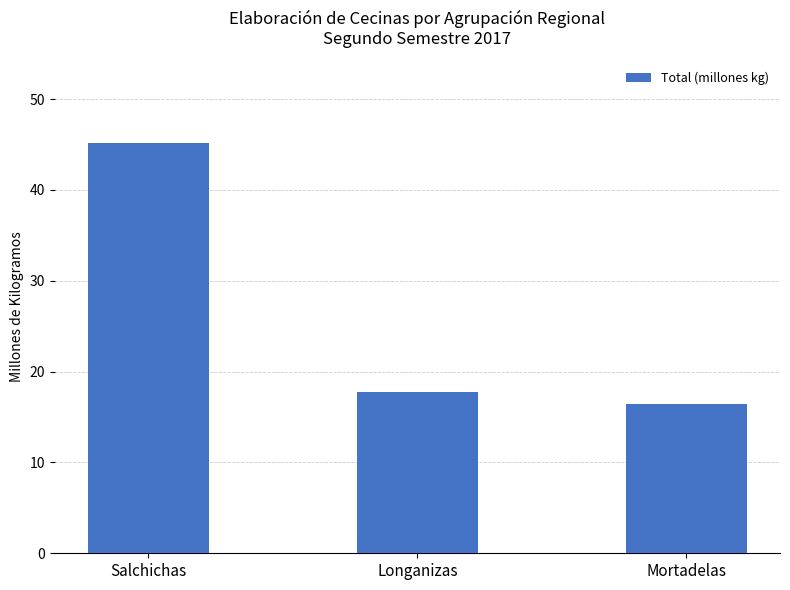

What is the value of the 1st bar from the left?

45.2